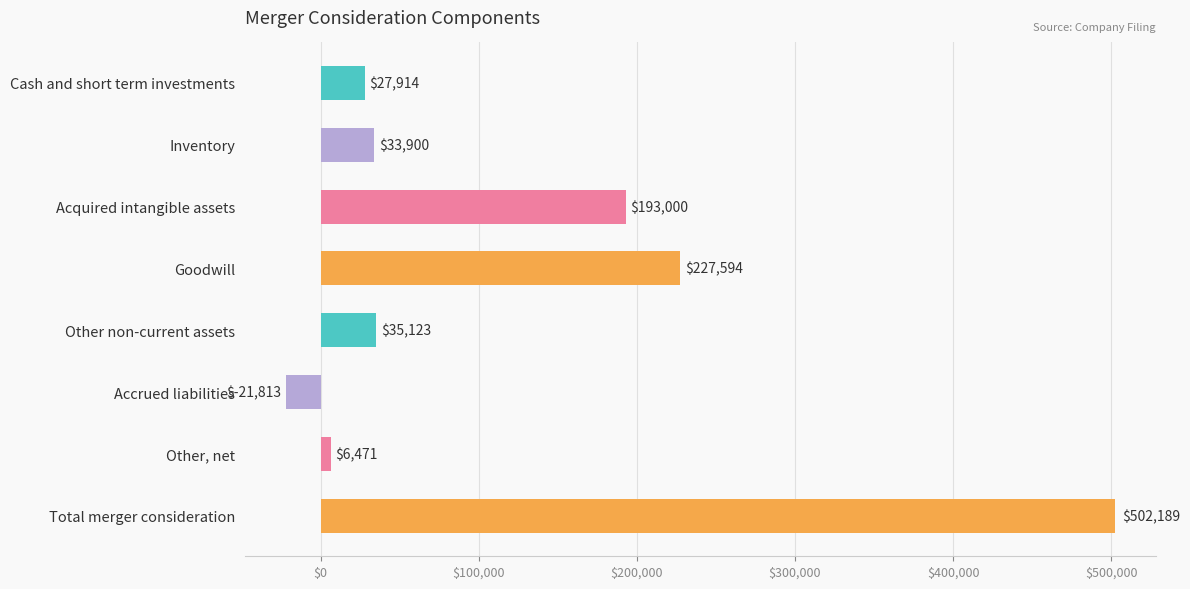

What is the greatest value displayed?

502189